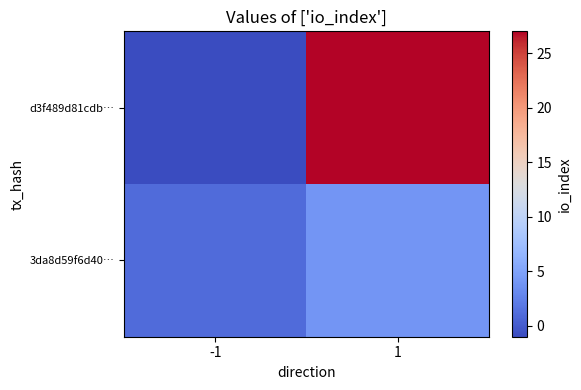

At how many categories does at least one series exceed 12?

1